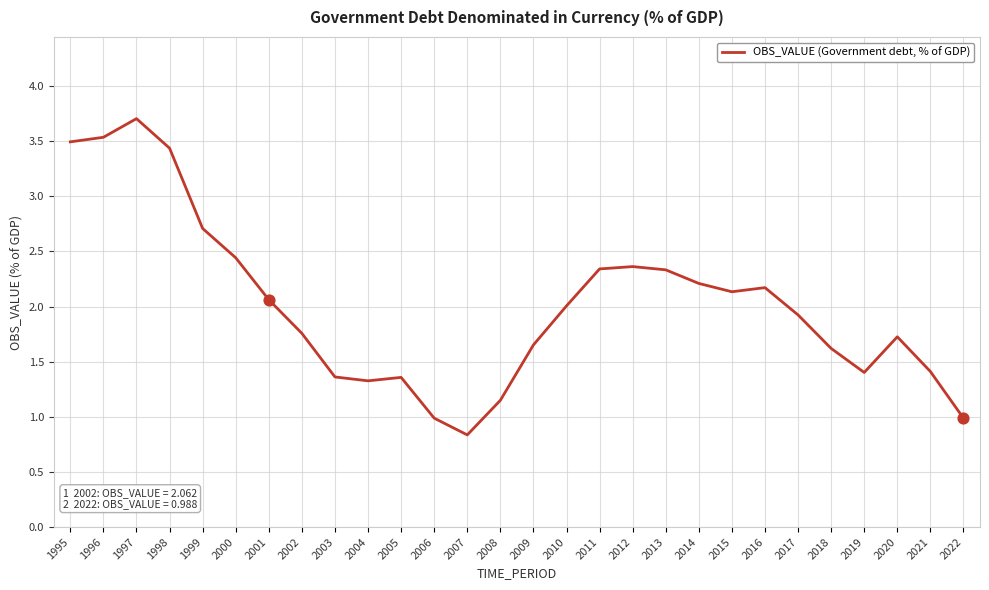

Which has a higher value, 2006 or 2003?

2003